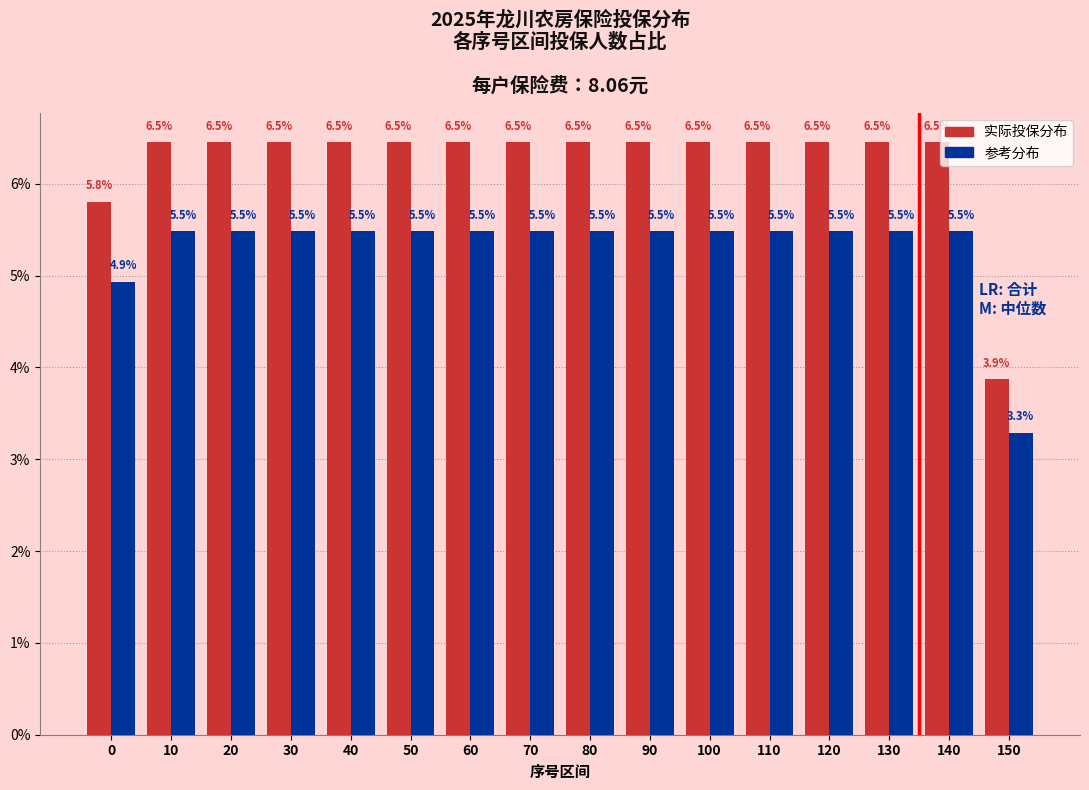

What is the minimum value shown in the chart?

3.3